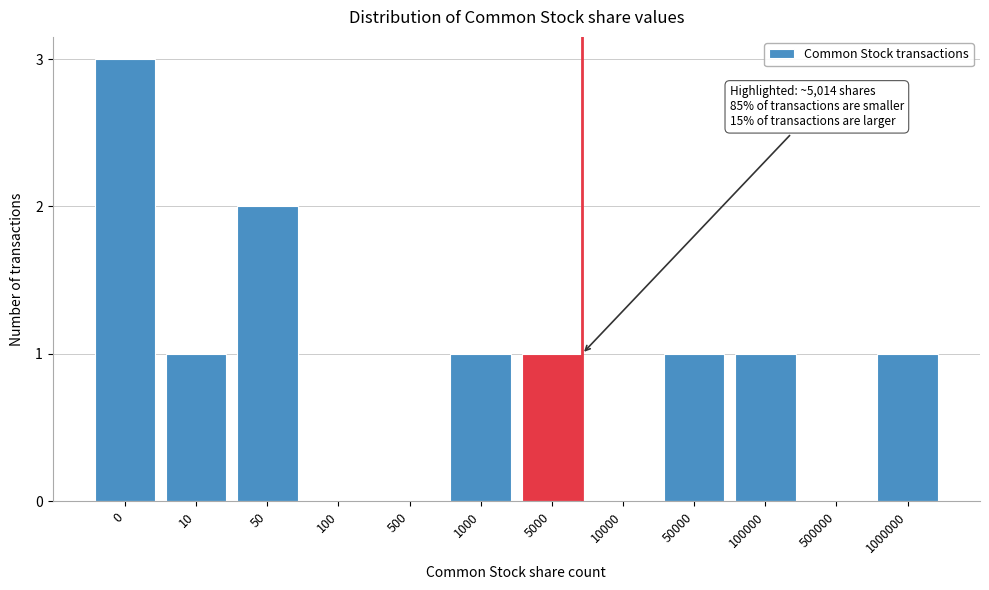

Reading right to left, extract all data points from this chart.

1000000=1	500000=0	100000=1	50000=1	10000=0	5000=1	1000=1	500=0	100=0	50=2	10=1	0=3